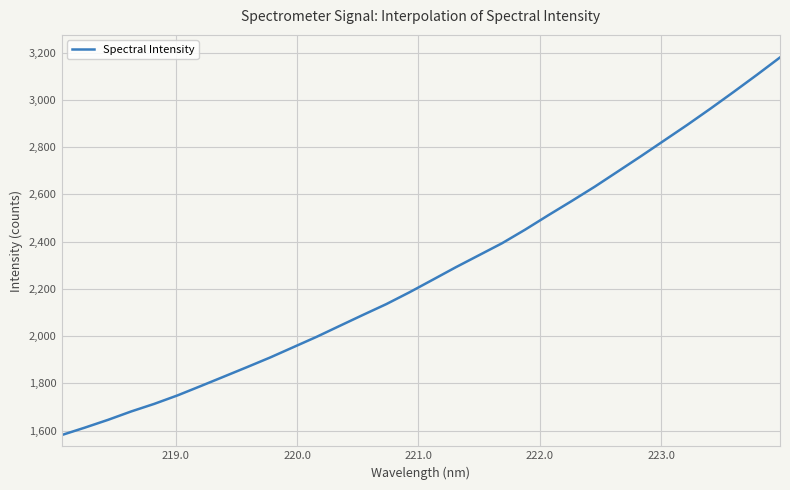

Reading left to right, list all the values displayed in this chart.

1581.4	1612.9	1645.8	1681.4	1713.7	1749.4	1788.9	1829.0	1869.2	1910.1	1953.7	1997.3	2043.8	2090.1	2135.4	2185.5	2238.3	2291.5	2342.3	2393.2	2451.0	2512.0	2571.4	2632.4	2697.0	2761.7	2827.9	2894.2	2962.8	3033.4	3105.4	3179.1